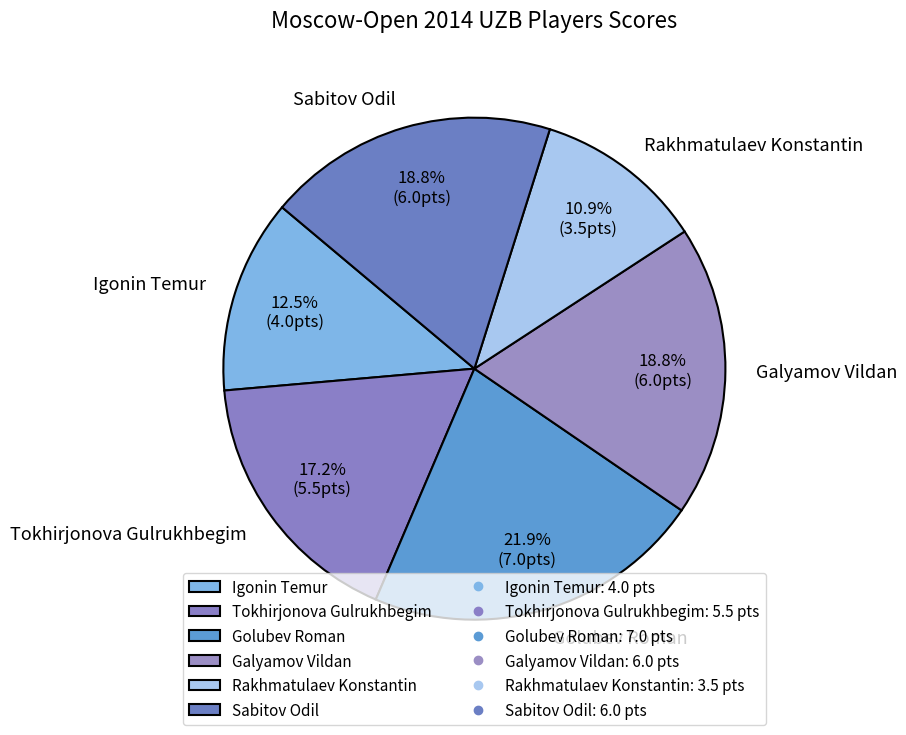

Count the number of slices in the pie.

6